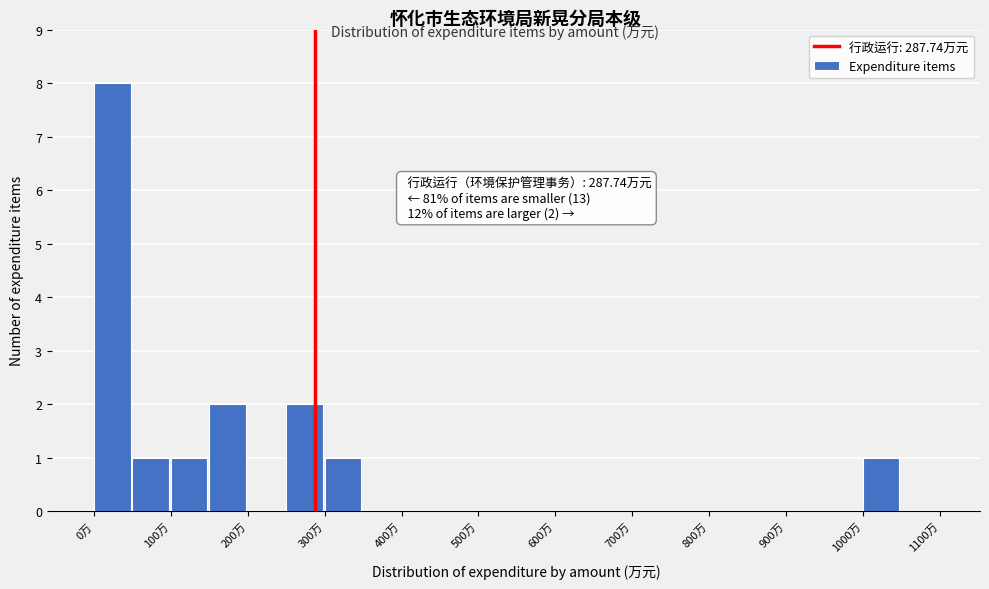

Over which range of the x-axis is the bar tallest?

0 to 50